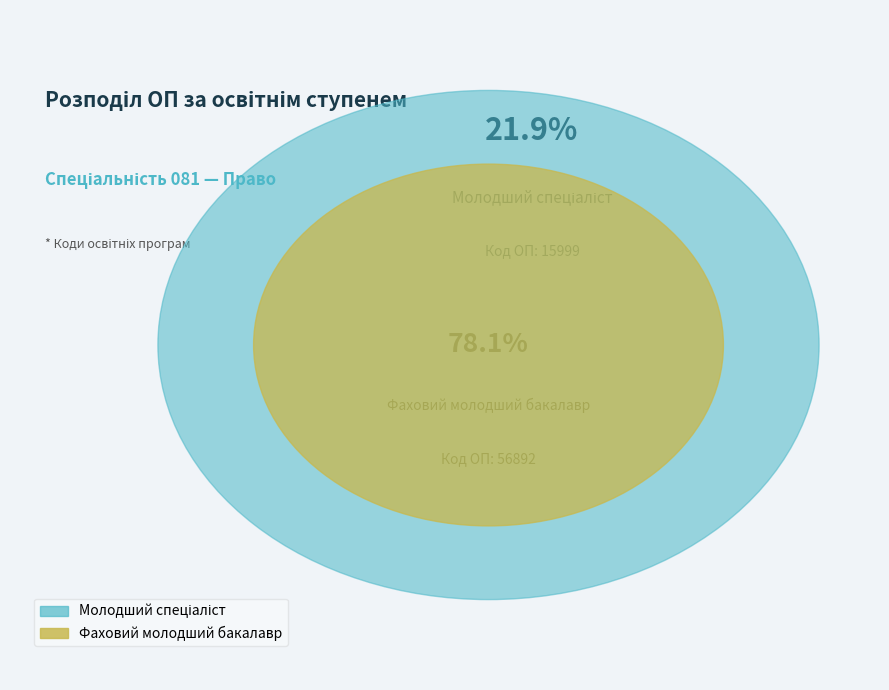

To the nearest percent, what is the difference between the Фаховий молодший бакалавр and Молодший спеціаліст slice percentages?

56%